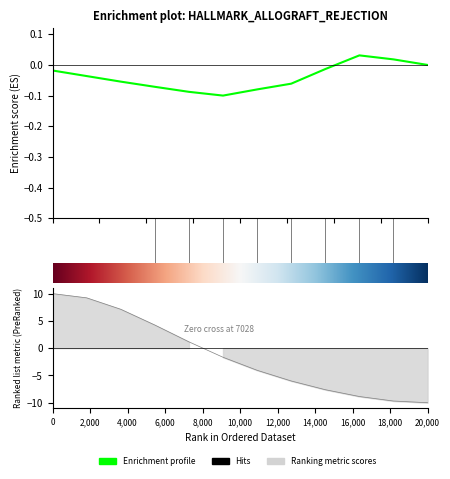

Between 759 and 1246, which is larger?

759